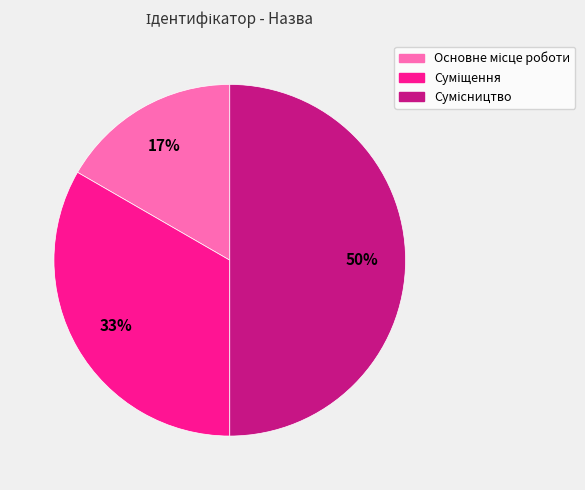

To the nearest percent, what is the difference between the largest and smallest slice percentages?

33%